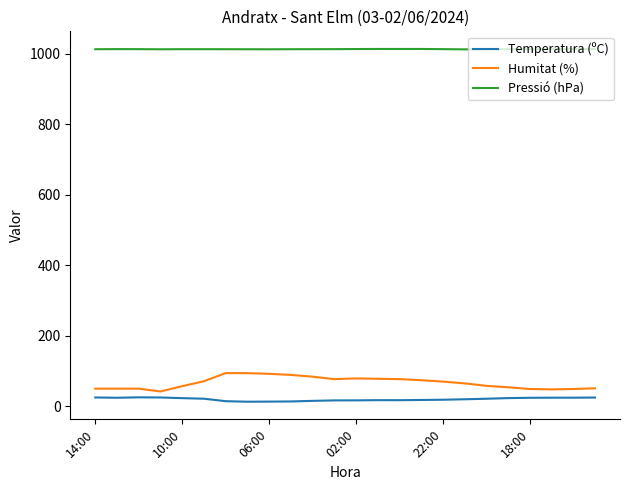

What is the maximum value for Temperatura (ºC)?

25.4